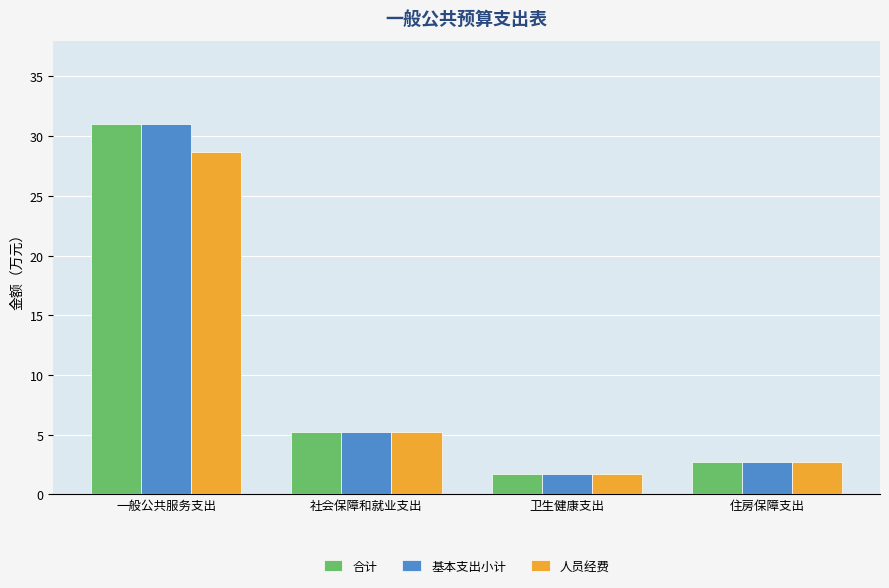

How many categories are shown in the chart?

4